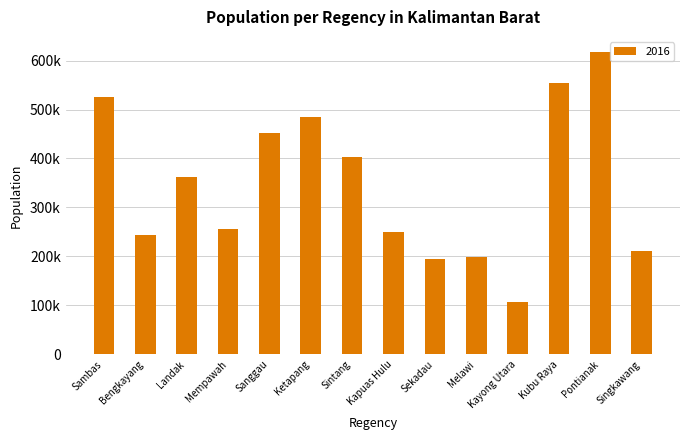

Are the bars horizontal?

No